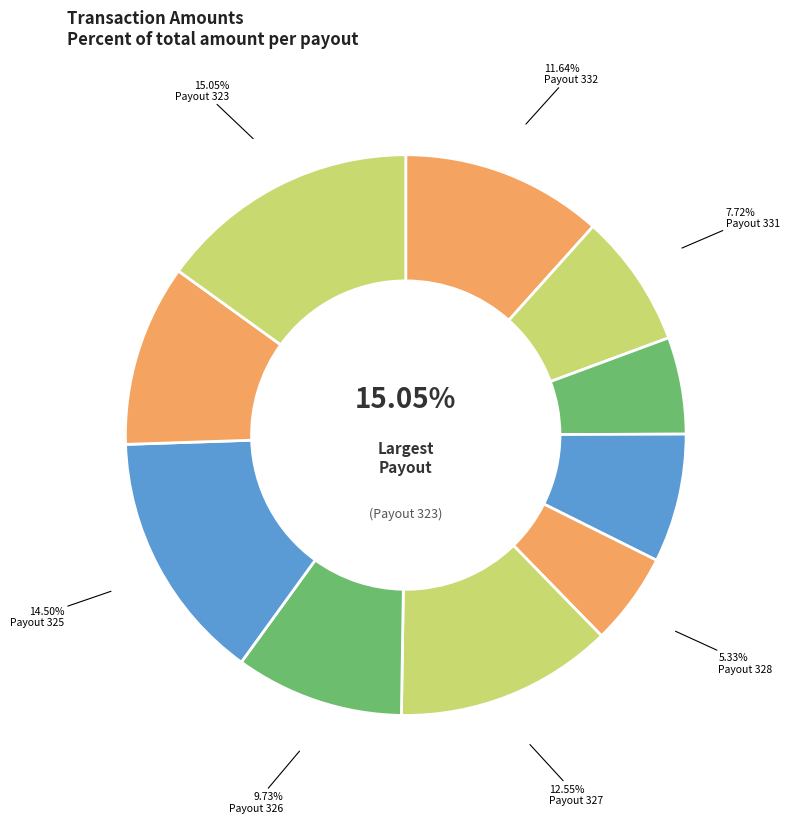

To the nearest percent, what portion does Payout 330 represent?

6%